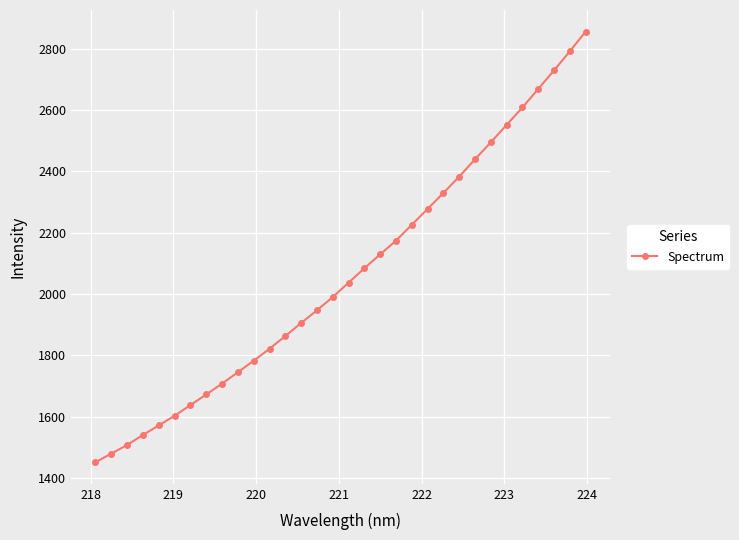

How many data points are above 2037?

16